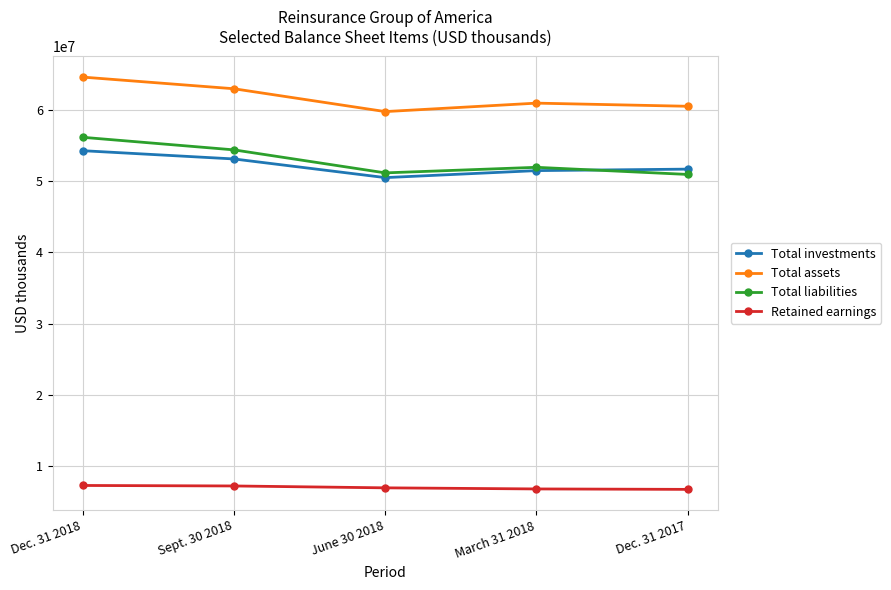

What is the difference between the maximum and minimum values in the Total assets series?

4842529